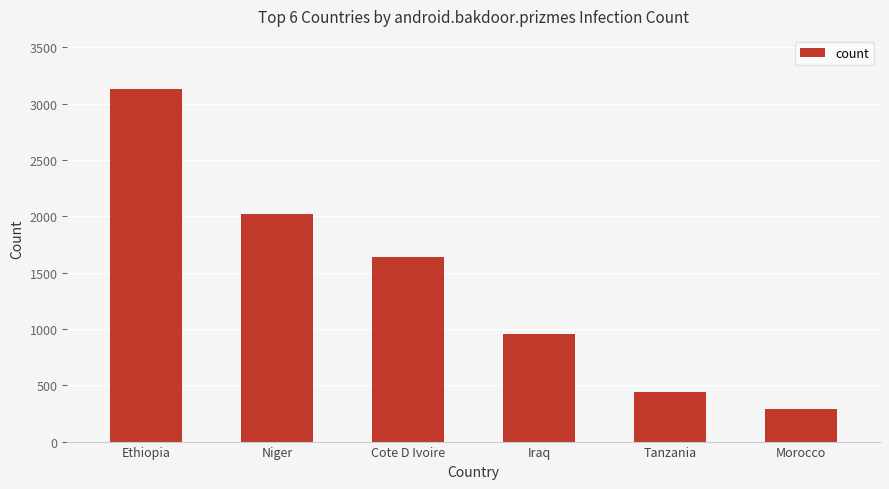

Rank the categories by value from highest to lowest.

Ethiopia, Niger, Cote D Ivoire, Iraq, Tanzania, Morocco